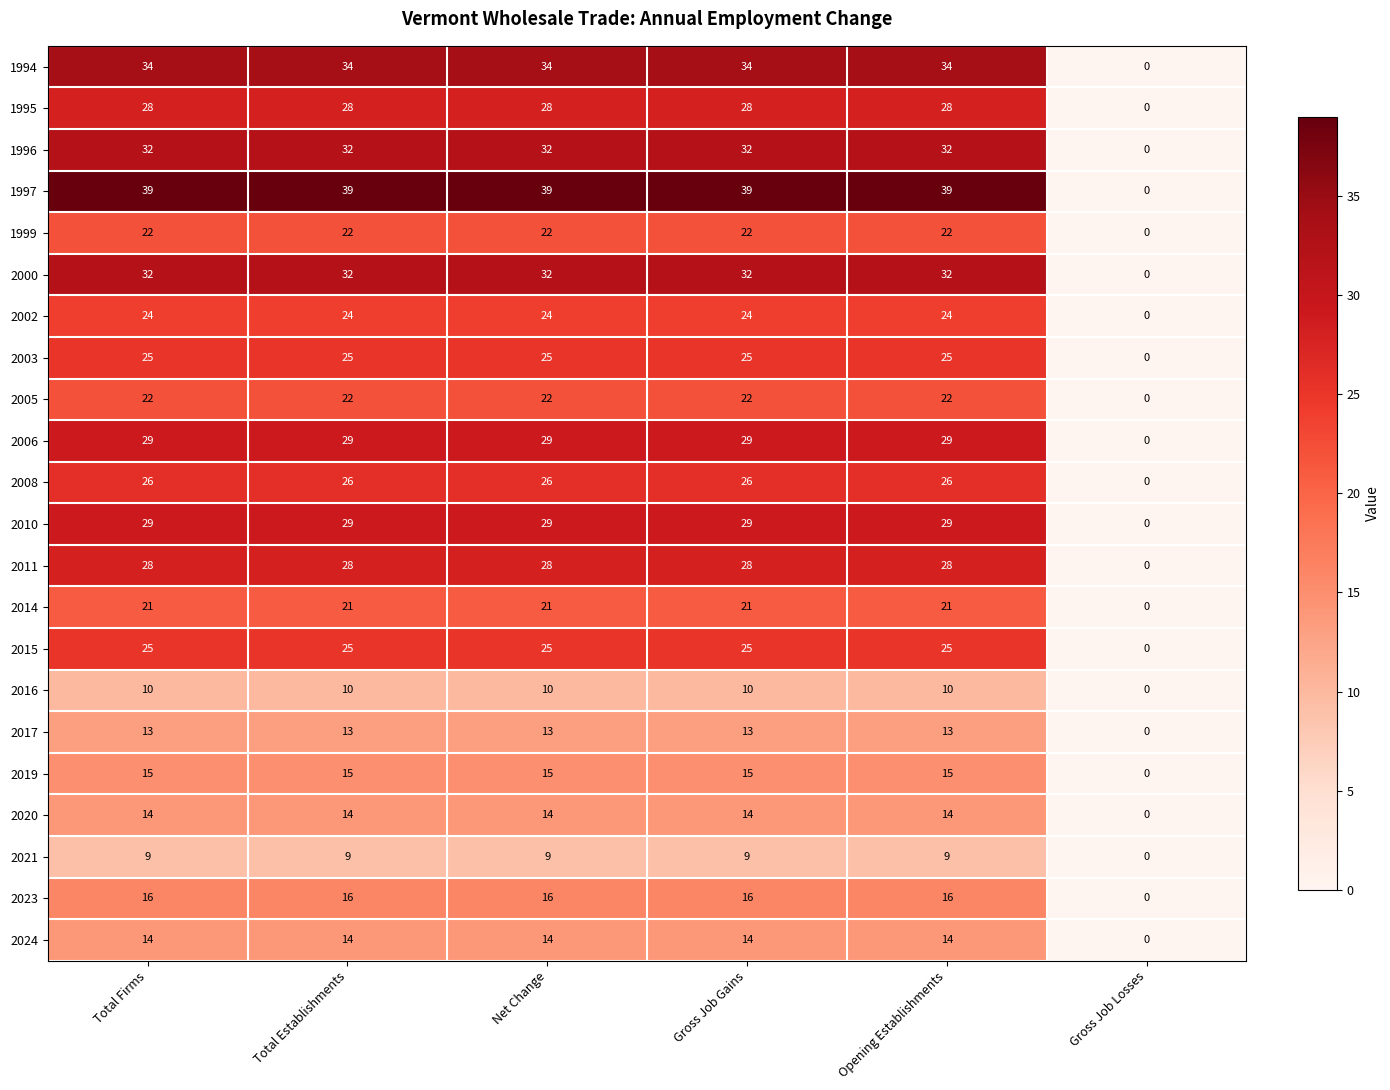

Count the number of data series in this chart.

22